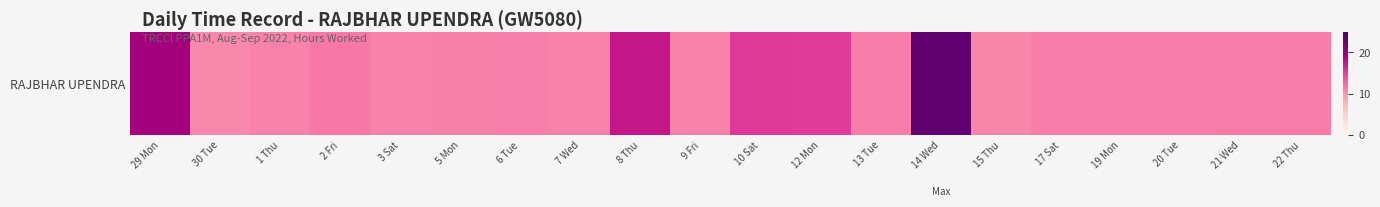

Approximately how many times larger is the value at 15 Thu compared to 1 Thu?

1.0